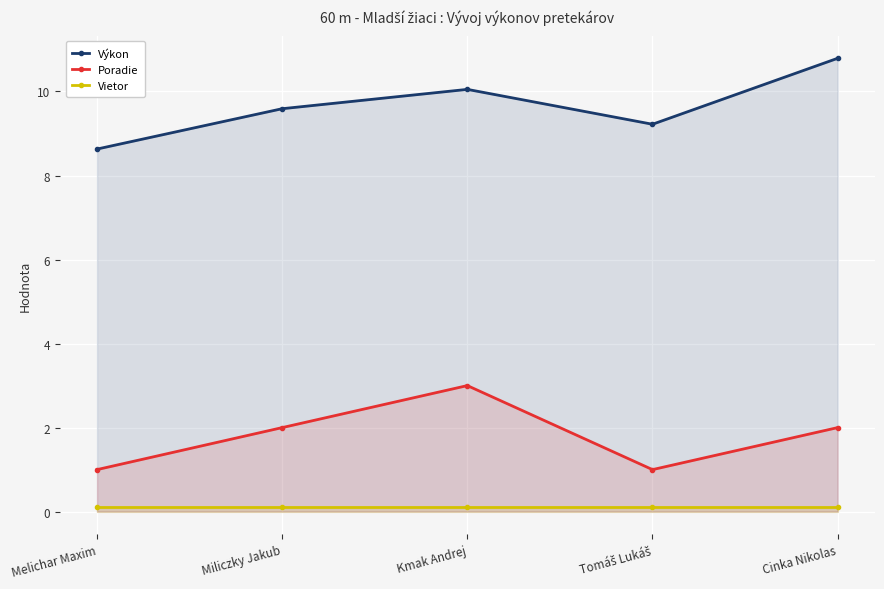

At which category does the chart reach its peak across all series?

Cinka Nikolas